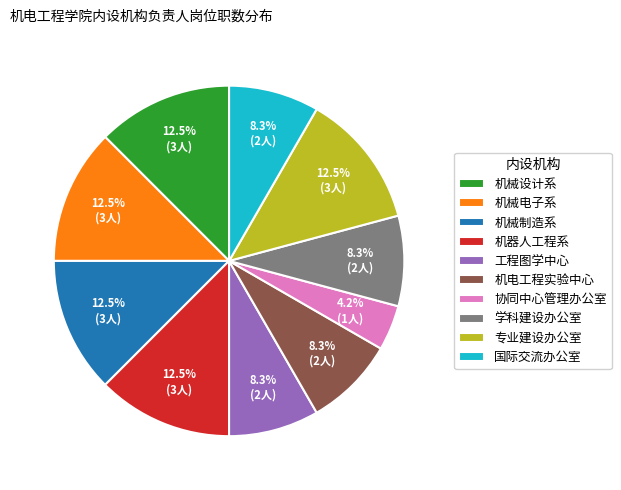

Does 机电工程实验中心 account for over 50% of the chart?

No